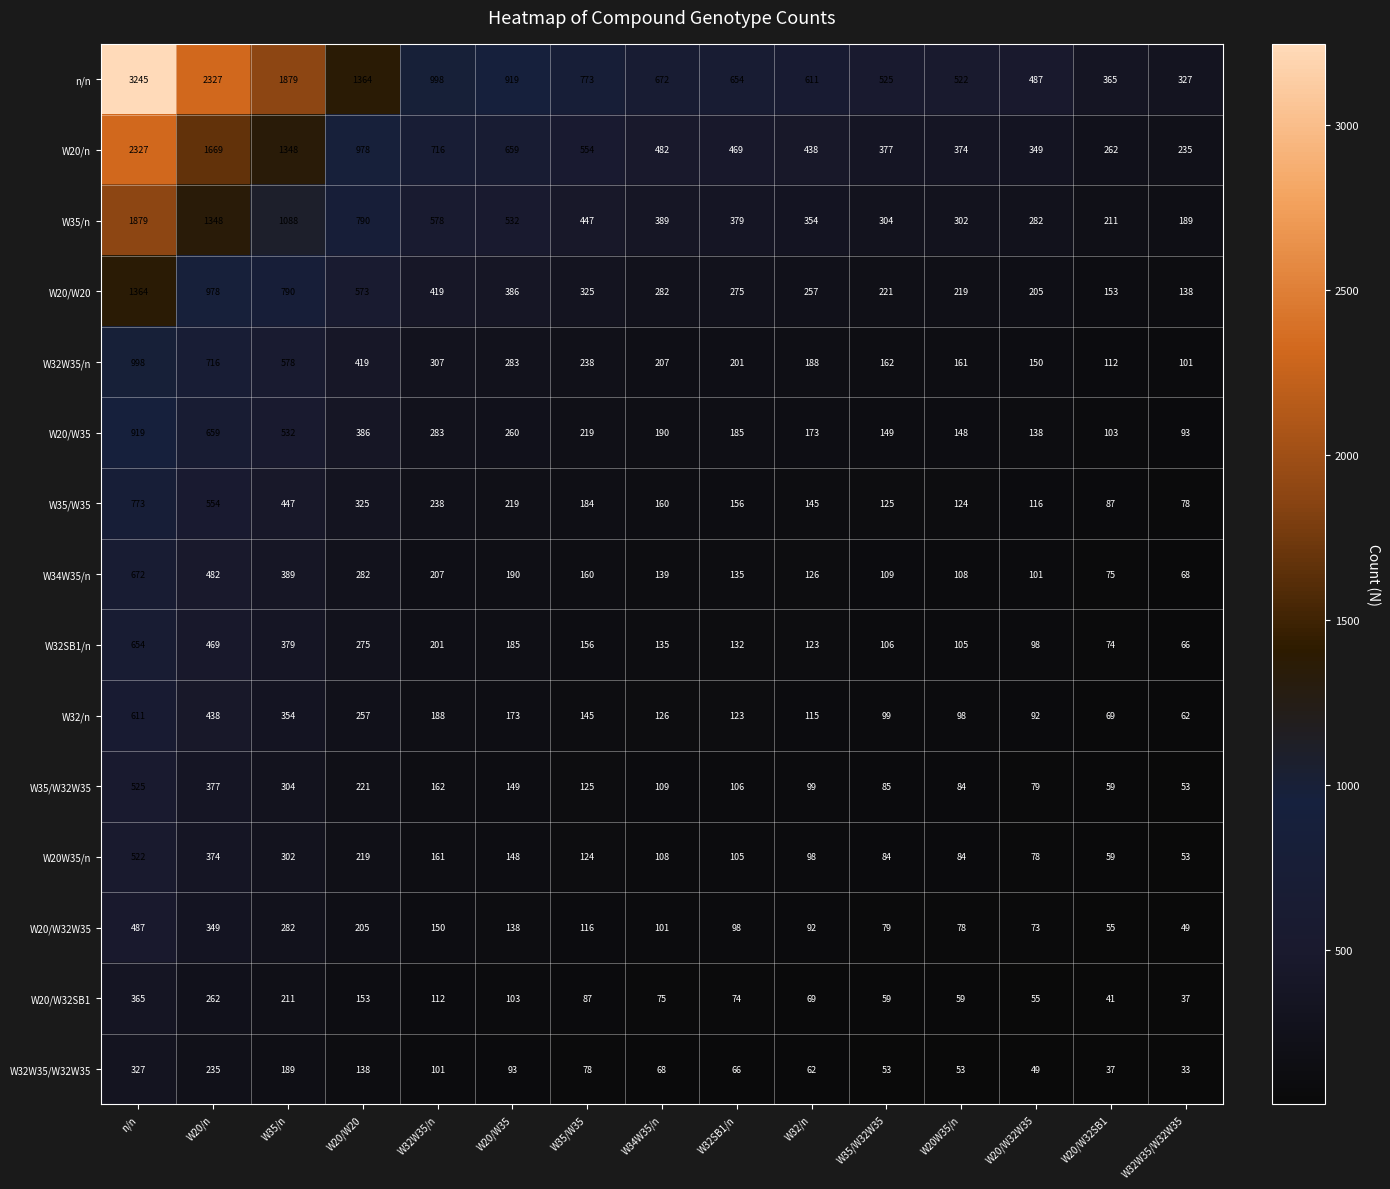

Which series has the largest range (max minus min)?

n/n